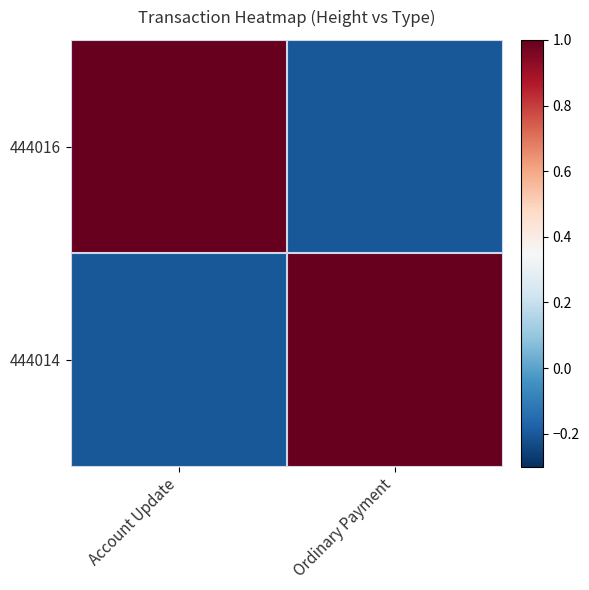

At which category is the sum across all series the highest?

Account Update